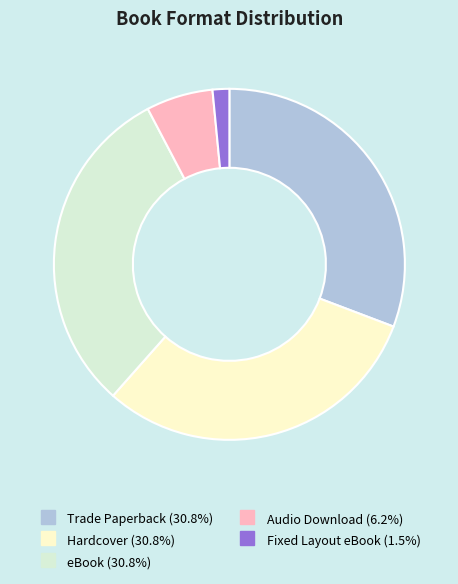

Is there any slice that represents more than half of the pie?

No